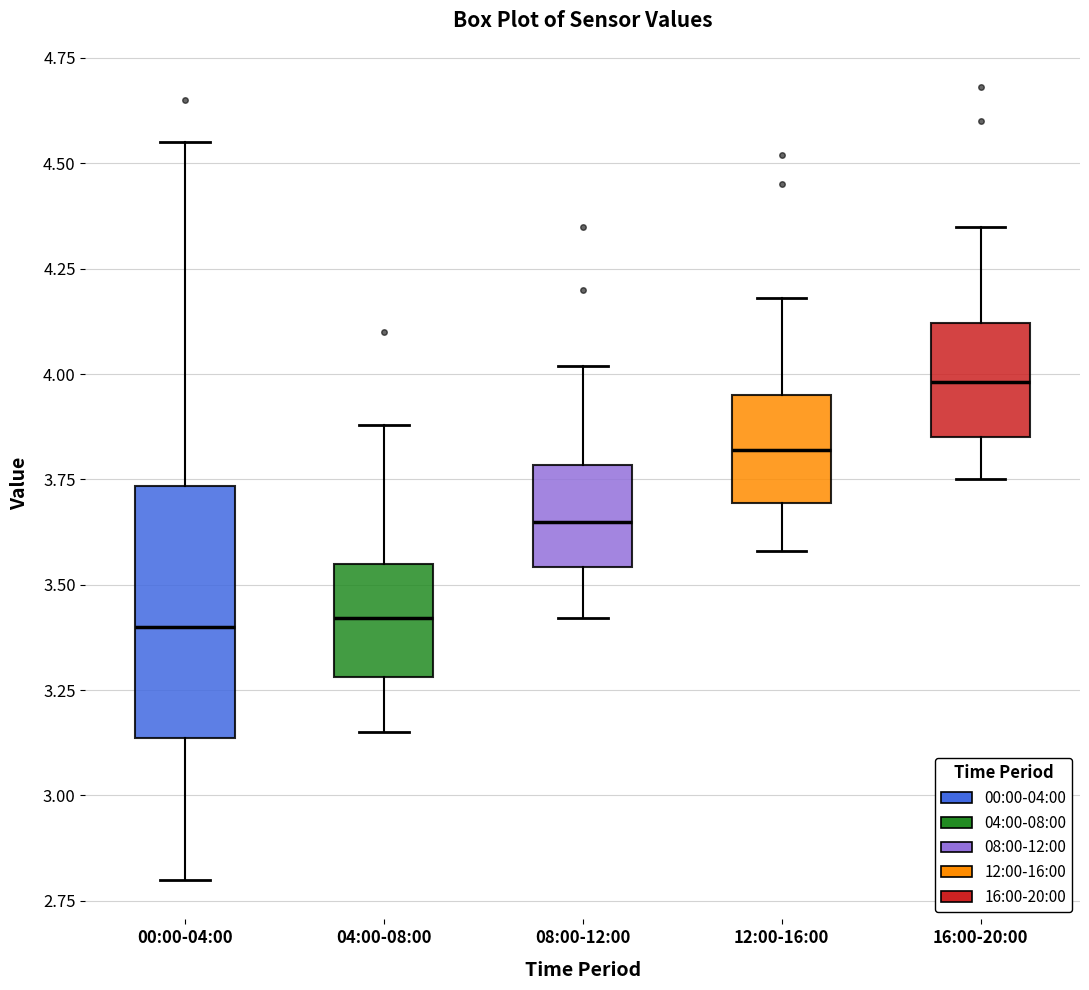

Reading left to right, transcribe this box plot: for each box, give where its median line is, the range the box spans, and where its two whiskers end, as read against the y-axis. The values are not printed on the chart, so give them approximately, as read against the axis.

00:00-04:00: median 3.40, box 3.15 to 3.75, whiskers 2.80 to 4.55
04:00-08:00: median 3.40, box 3.30 to 3.55, whiskers 3.15 to 3.90
08:00-12:00: median 3.65, box 3.55 to 3.80, whiskers 3.40 to 4.00
12:00-16:00: median 3.80, box 3.70 to 3.95, whiskers 3.60 to 4.20
16:00-20:00: median 4.00, box 3.85 to 4.10, whiskers 3.75 to 4.35